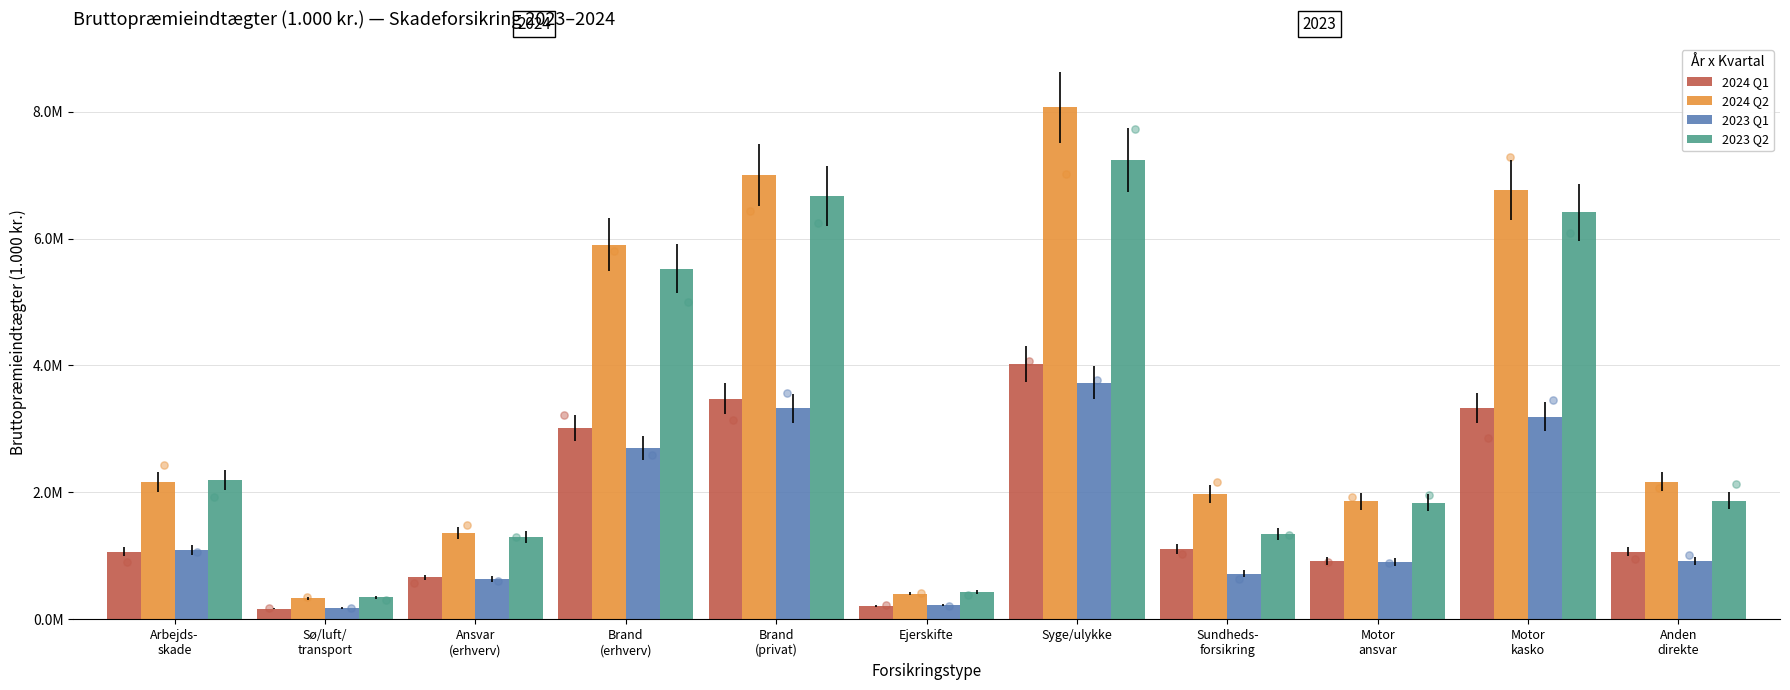

What is the total value across all series at Sø/luft/
transport?

1035237